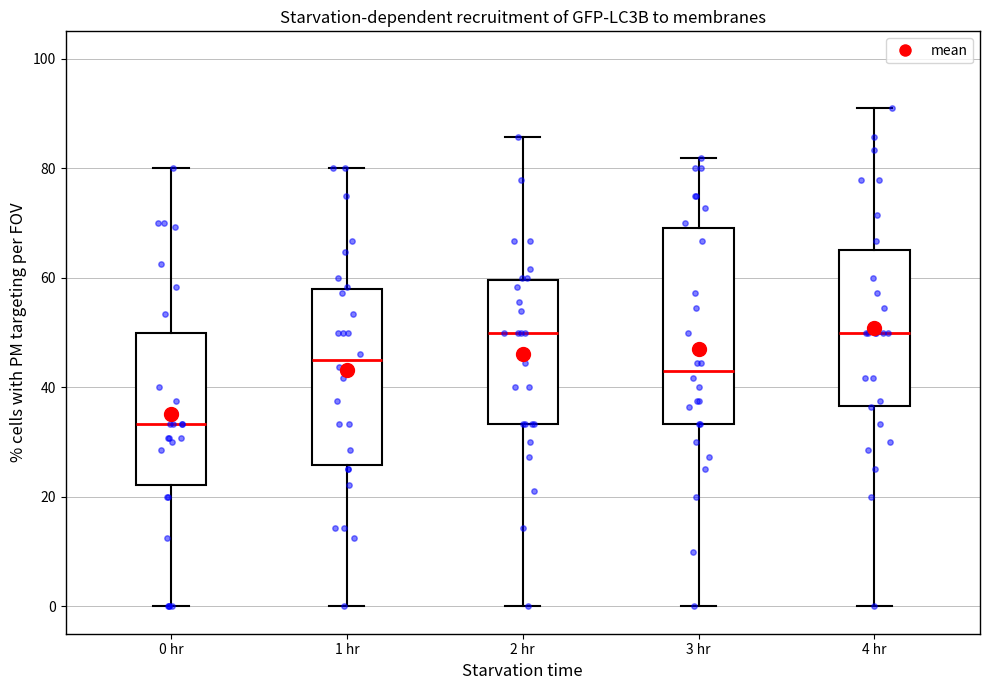

Reading left to right, read every box against the y-axis: the position of its median line, the range the box covers, and the ends of its whiskers. The values are not printed on the chart, so give them approximately, as read against the axis.

0 hr: median 34, box 22 to 50, whiskers 0 to 80
1 hr: median 44, box 26 to 58, whiskers 0 to 80
2 hr: median 50, box 34 to 60, whiskers 0 to 86
3 hr: median 44, box 34 to 70, whiskers 0 to 82
4 hr: median 50, box 36 to 66, whiskers 0 to 90